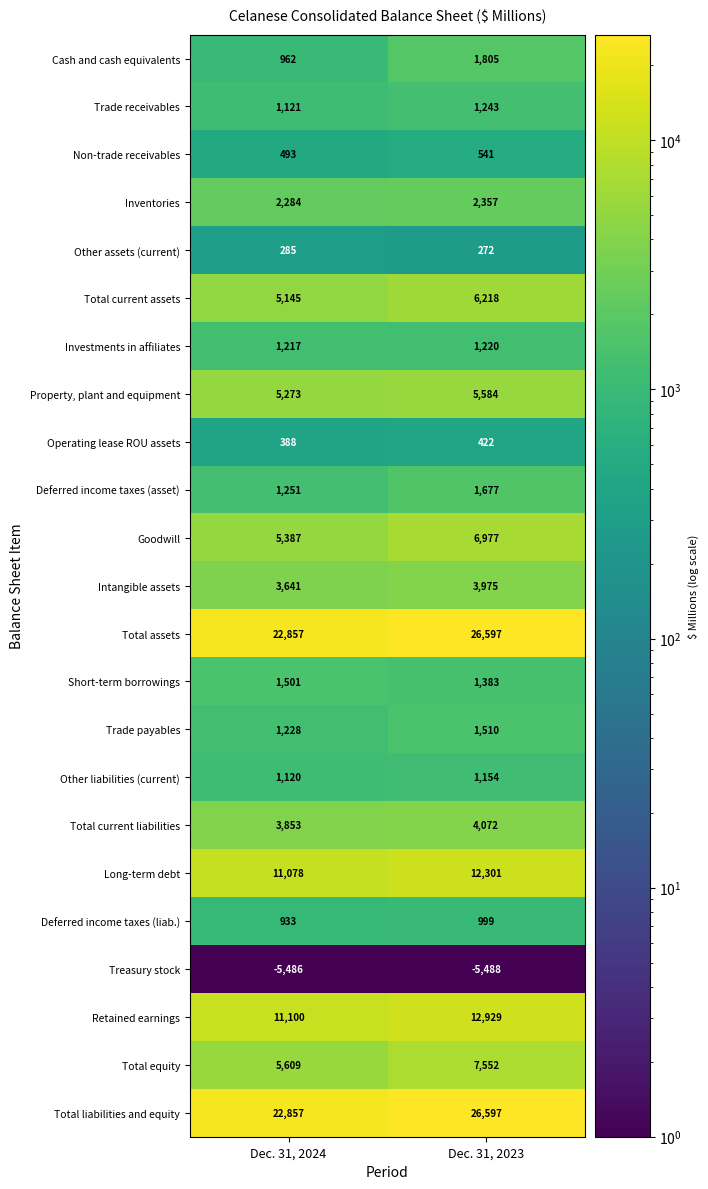

Where is Other assets (current) nearest to the value 278?

Dec. 31, 2023